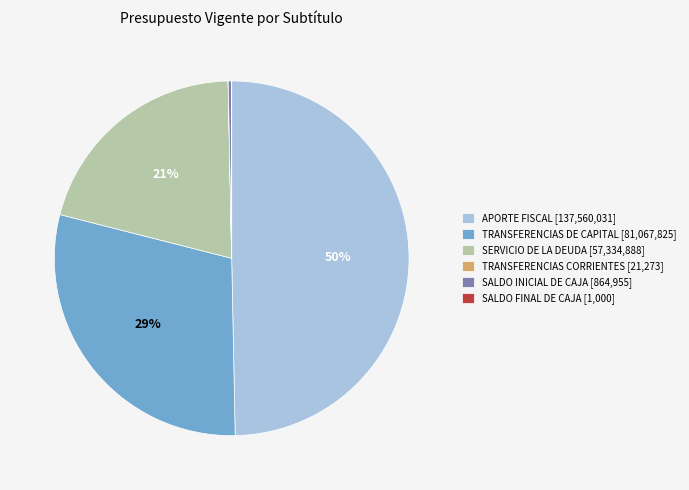

What is the largest slice in the pie chart?

APORTE FISCAL [137,560,031]